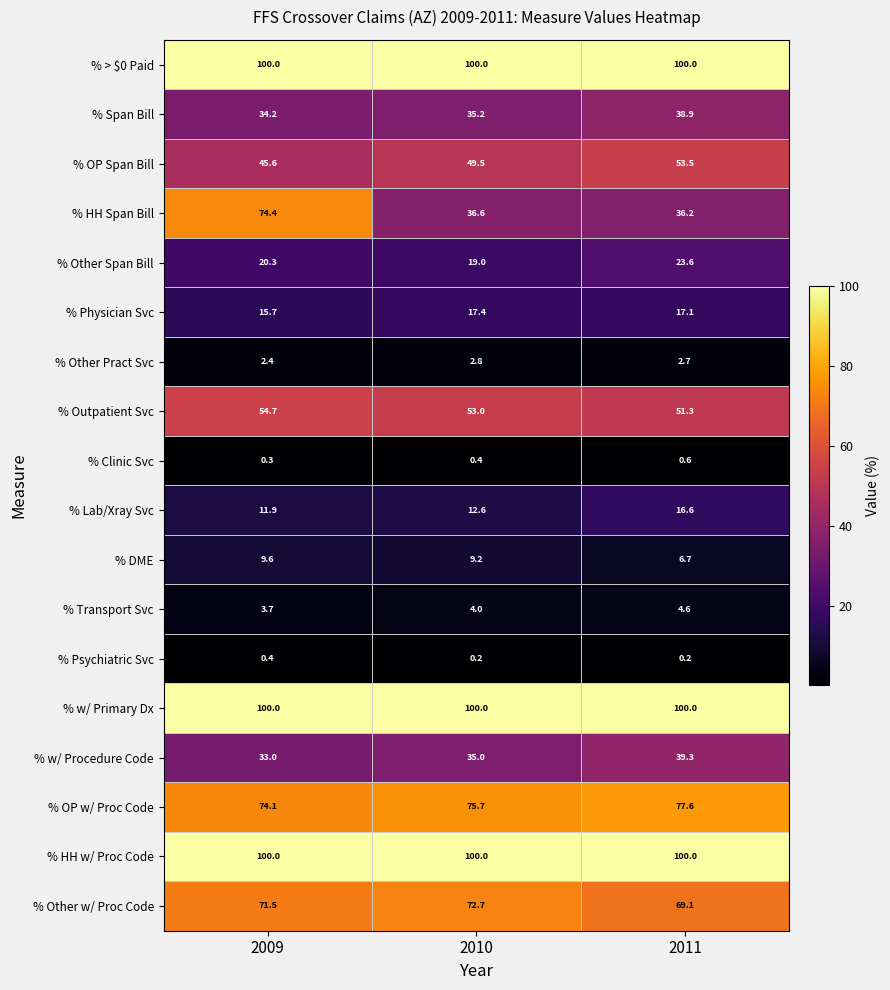

Between 2010 and 2011, which series saw the biggest shift?

% Other Span Bill